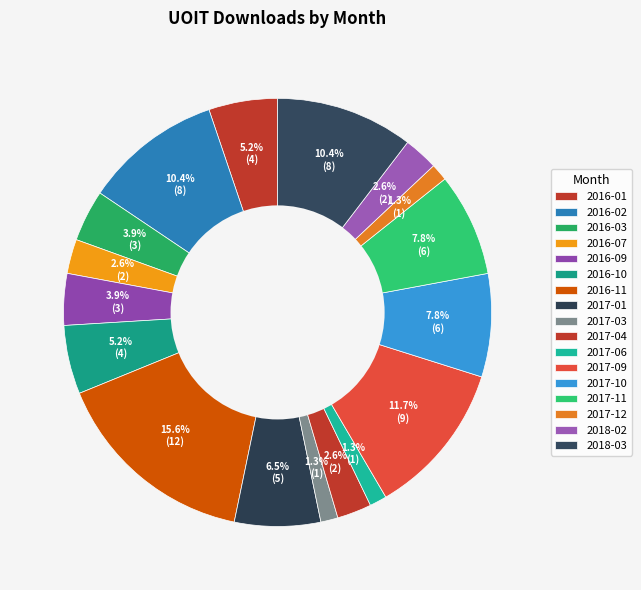

Does 2017-01 represent more than half of the total?

No